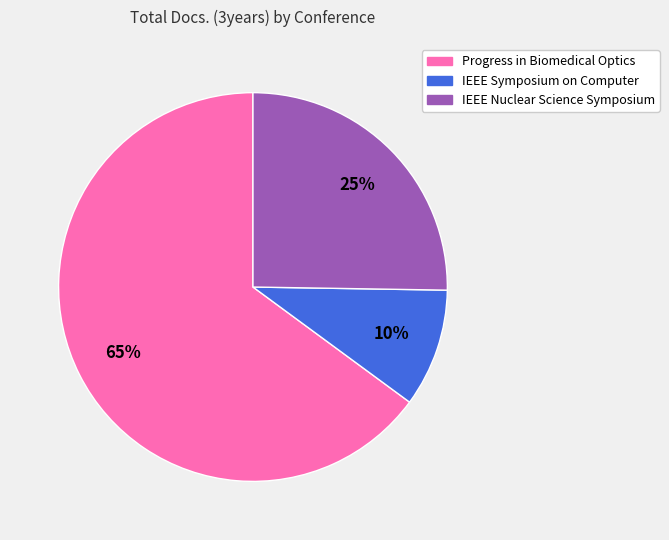

Which category has the smallest portion of the pie?

IEEE Symposium on Computer